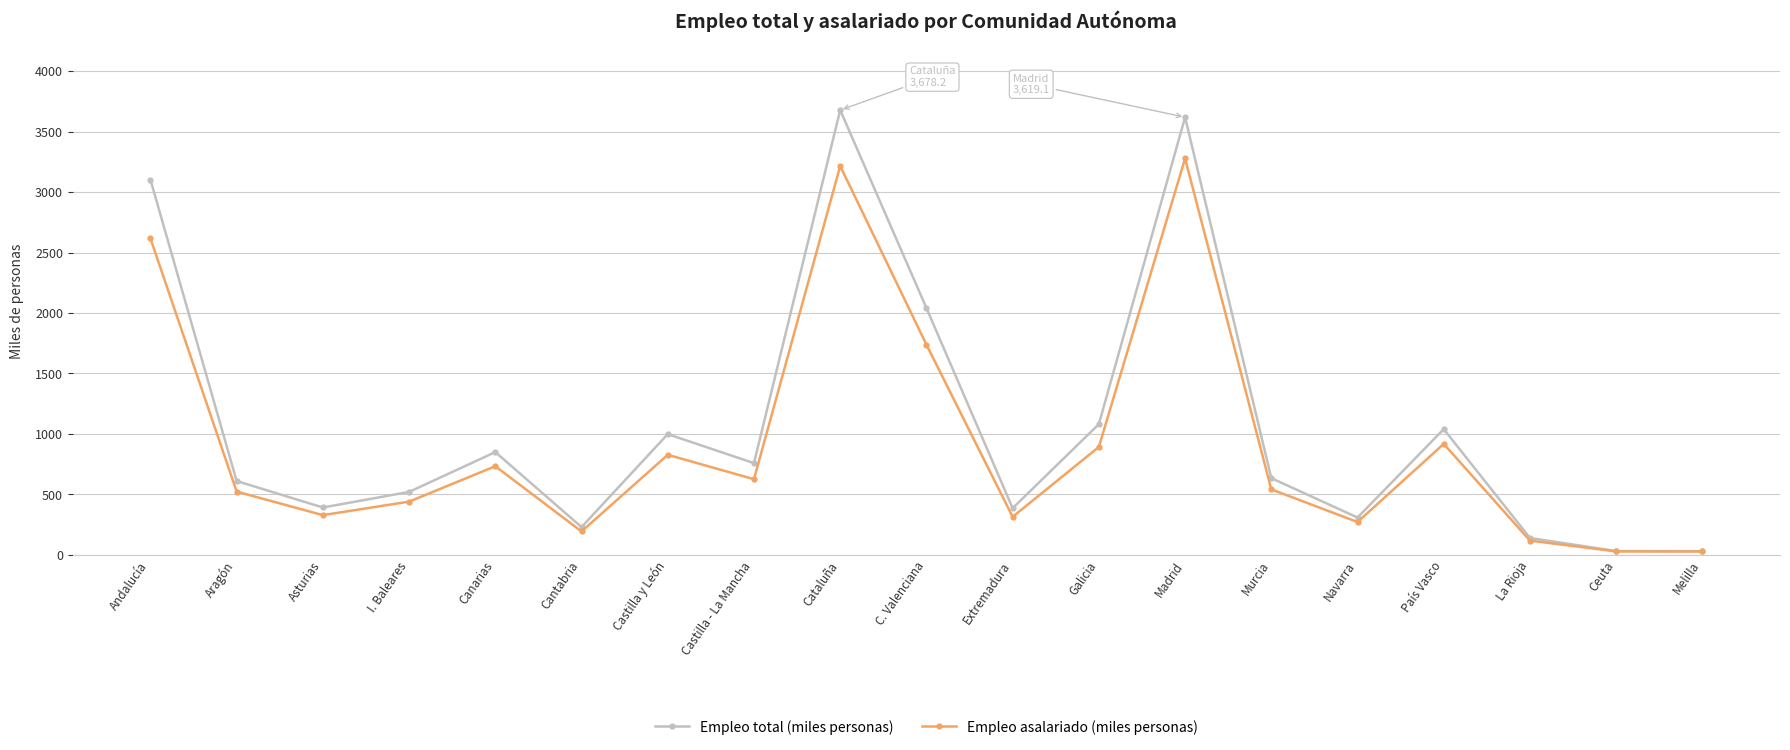

Is it true that Empleo asalariado (miles personas) equals 314.4 at Extremadura?

True